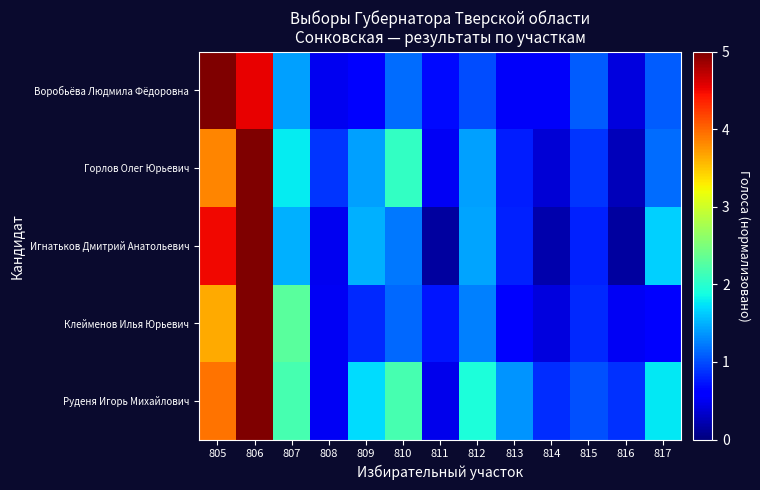

What is the difference between the highest and lowest values at 813?

0.8